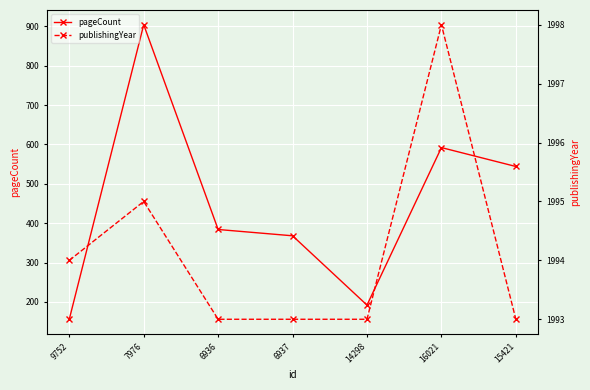

Does the chart display data point markers on the line(s)?

Yes